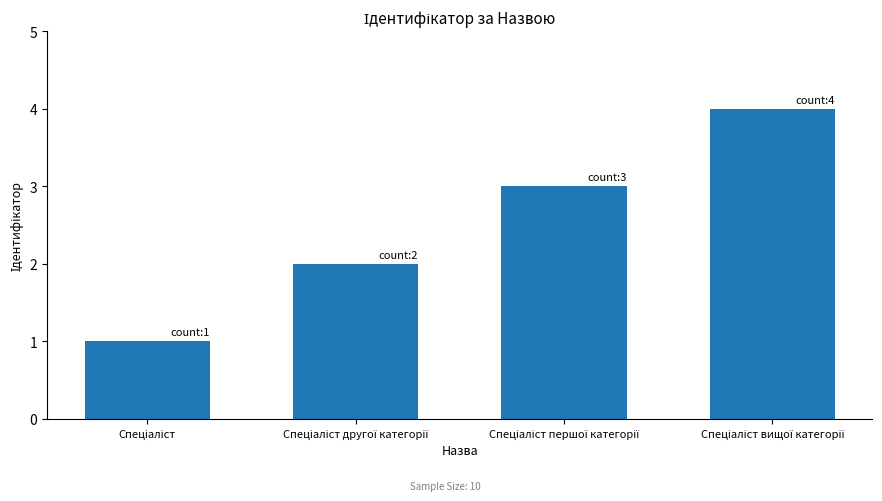

What is the greatest value displayed?

4